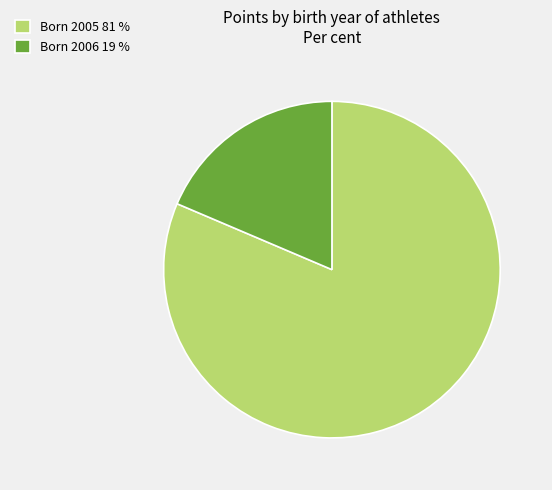

Which category has the smallest portion of the pie?

Born 2006 19 %